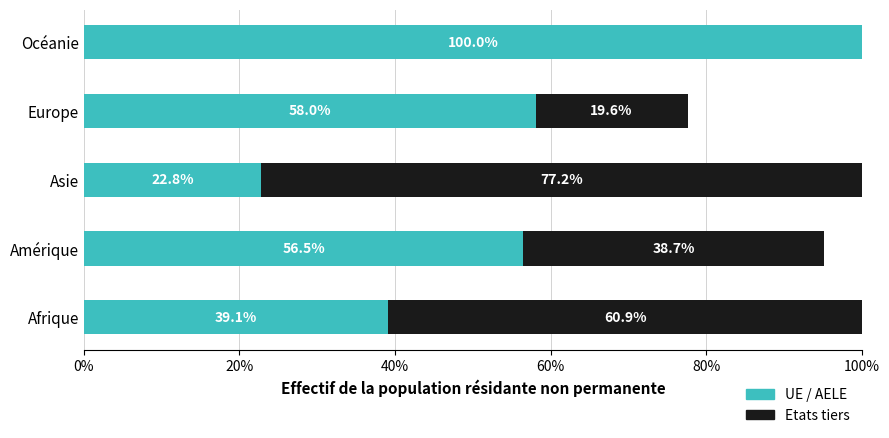

What value does the UE / AELE series have at Océanie?

100.0